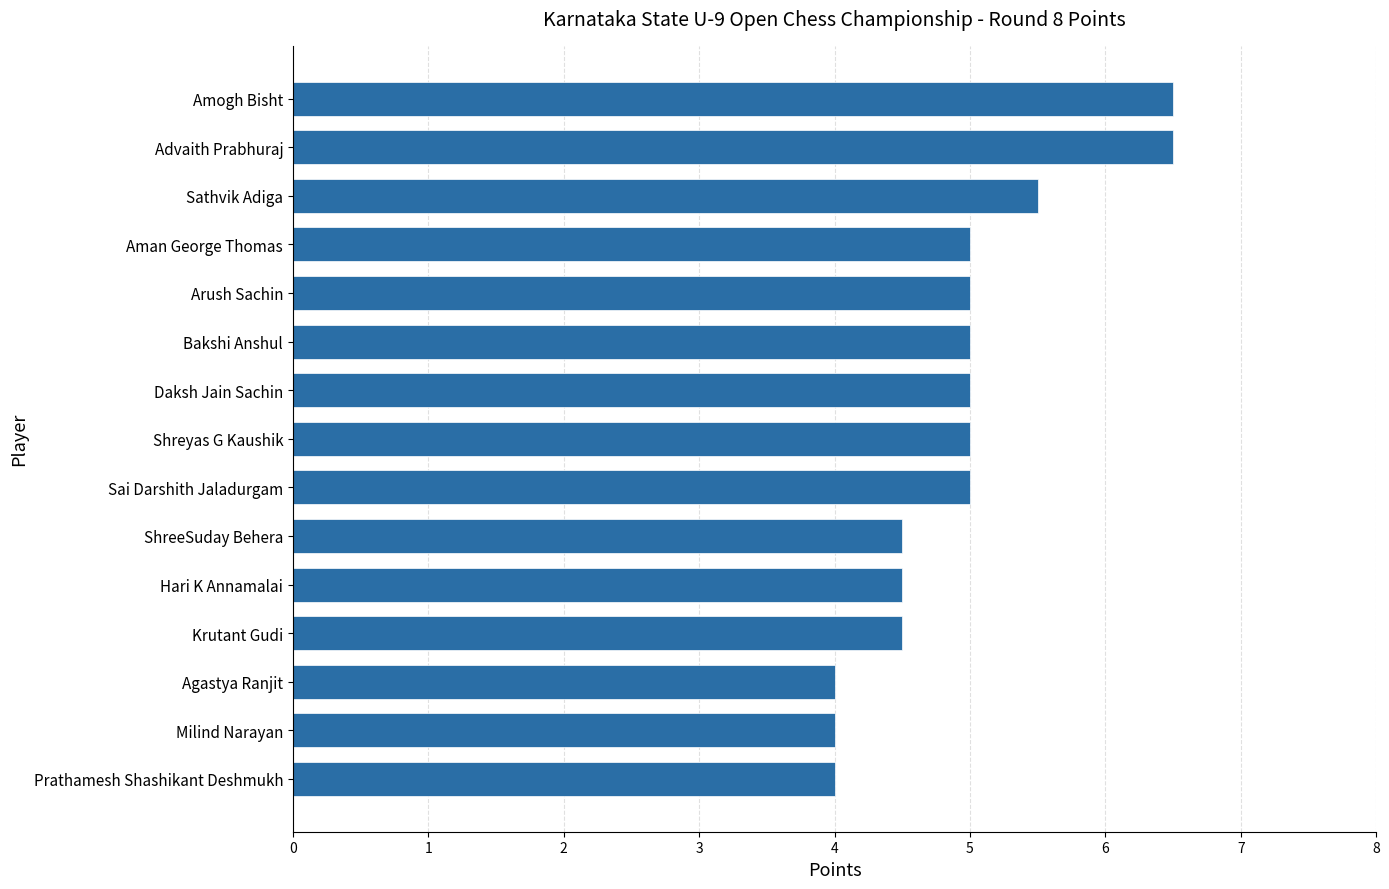

Read the value at Advaith Prabhuraj.

6.5